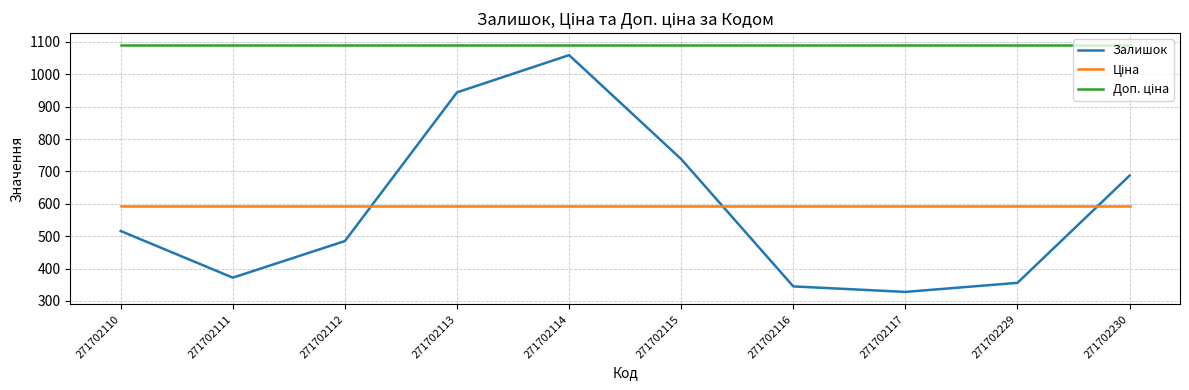

Which series has the largest range (max minus min)?

Залишок